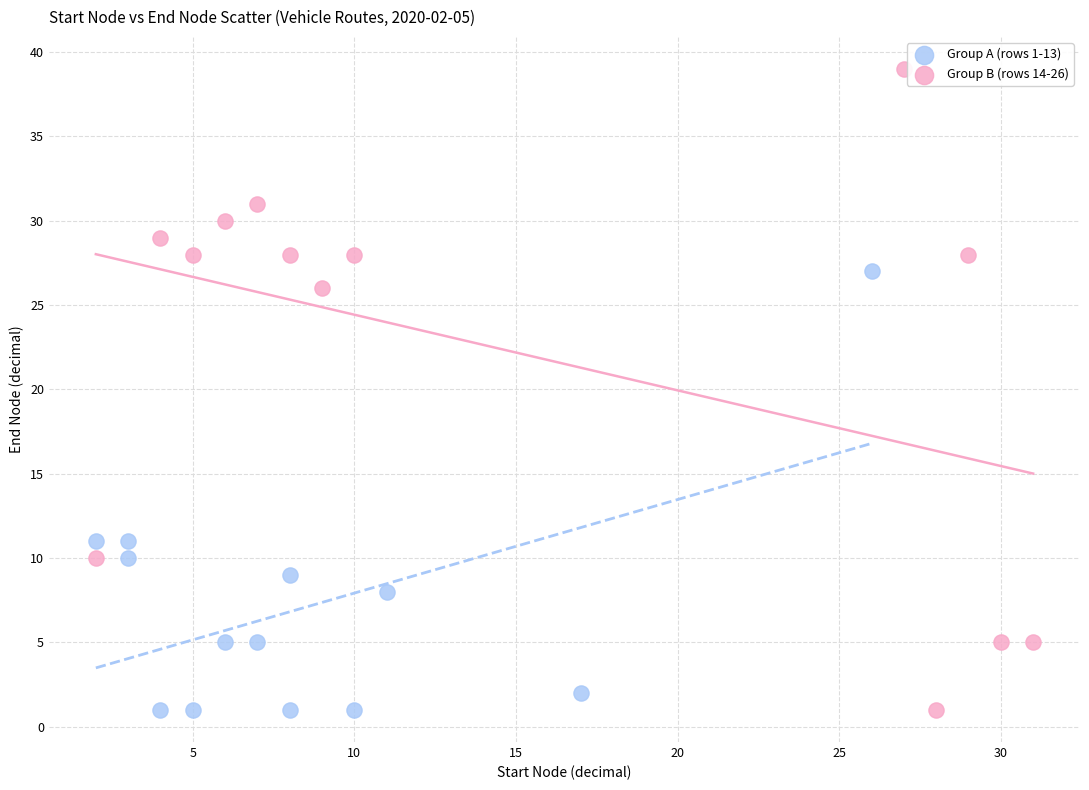

Which series has the widest spread of Y values?

Group B (rows 14-26)